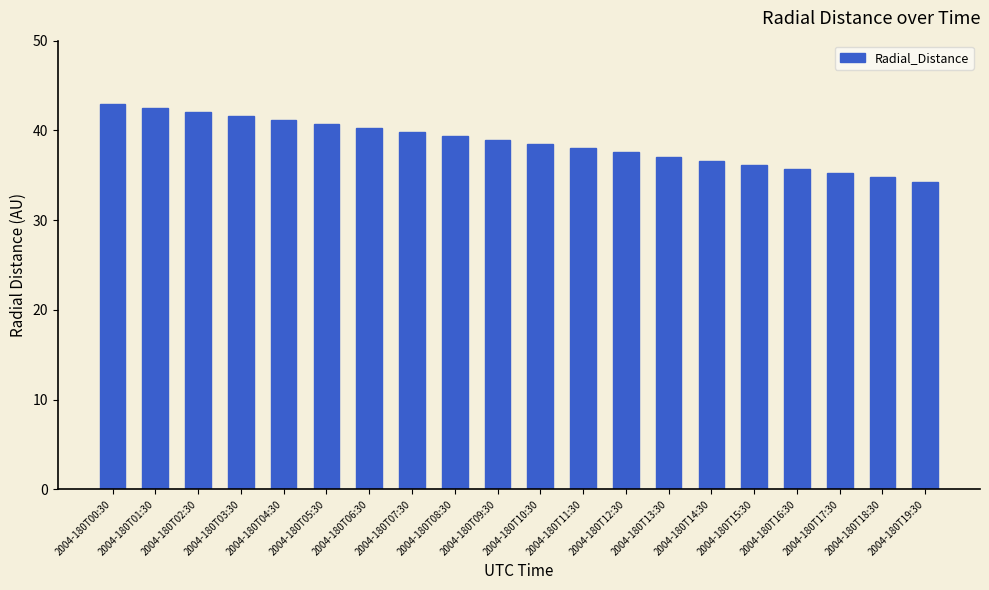

What value does the data have at 2004-180T09:30?

38.9